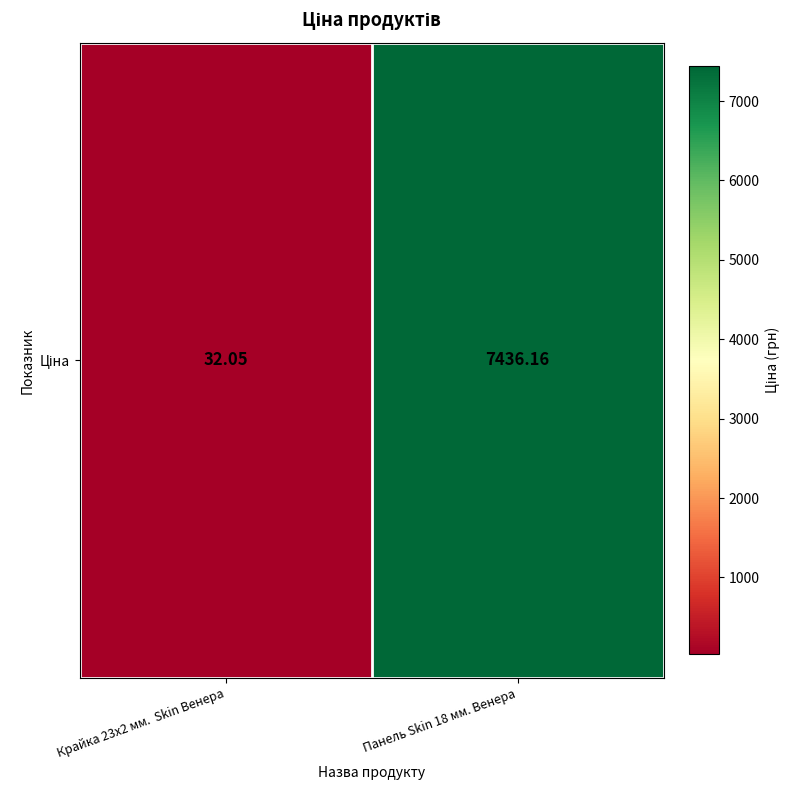

Reading right to left, extract all data points from this chart.

7436.2	32.0